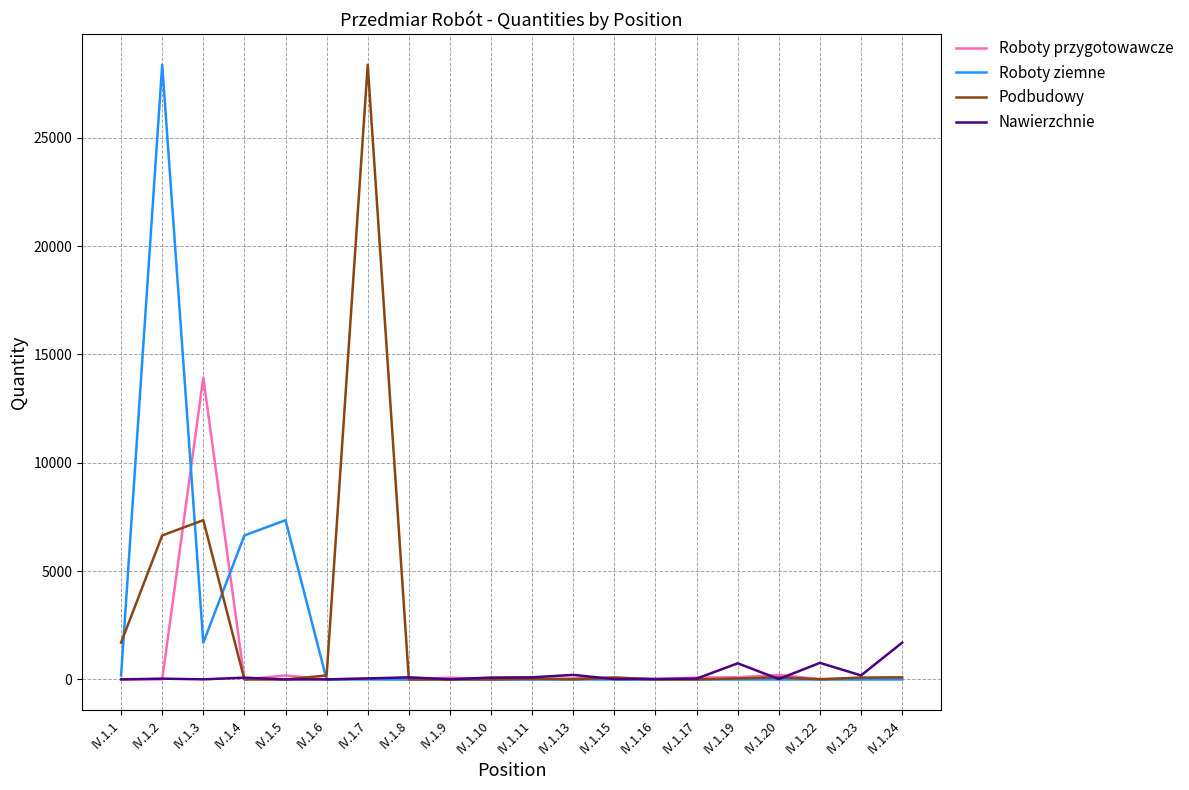

At which category is the sum across all series the highest?

IV.1.2